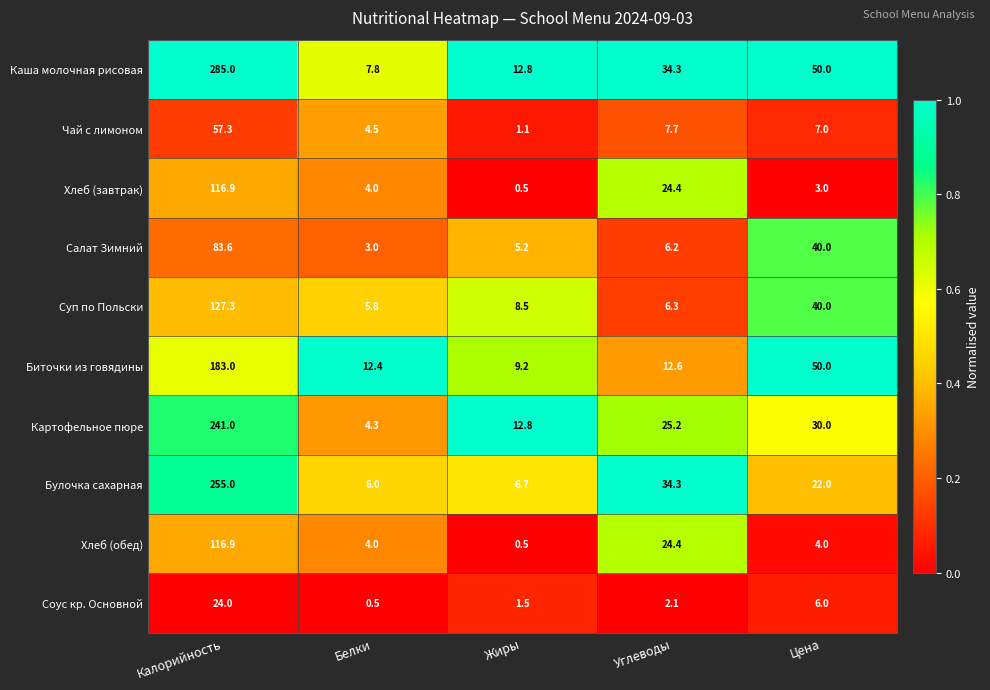

Which series has the widest spread of values?

Каша молочная рисовая